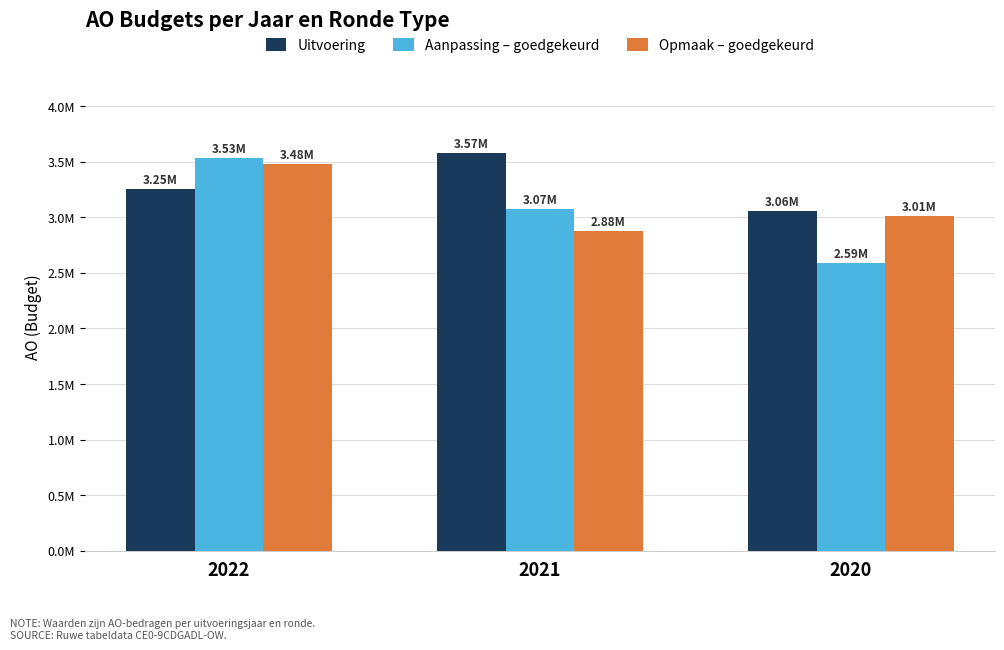

At 2020, list the series in order from smallest to largest.

Aanpassing – goedgekeurd, Opmaak – goedgekeurd, Uitvoering